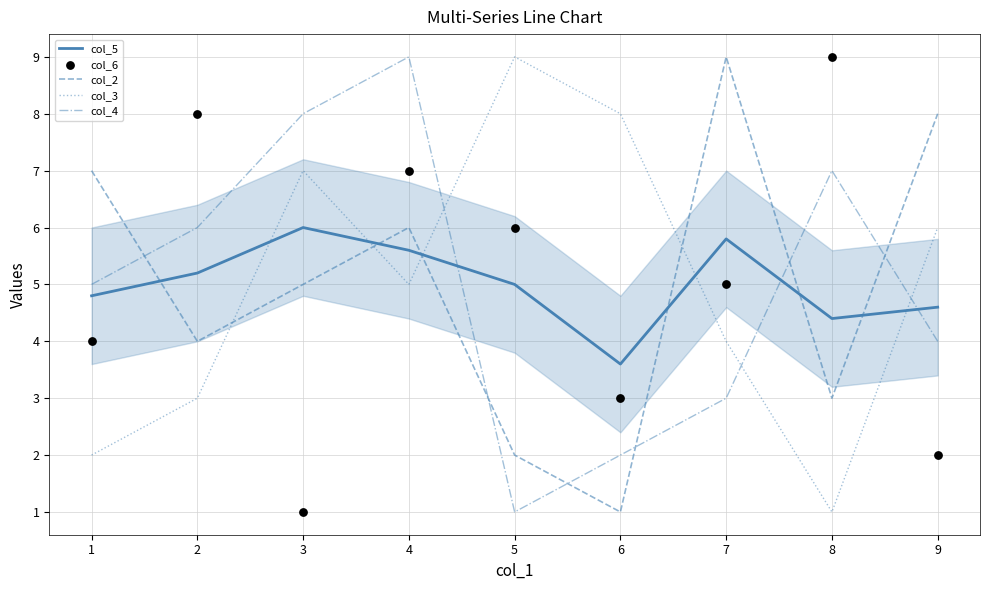

At how many categories does at least one series exceed 8?

4